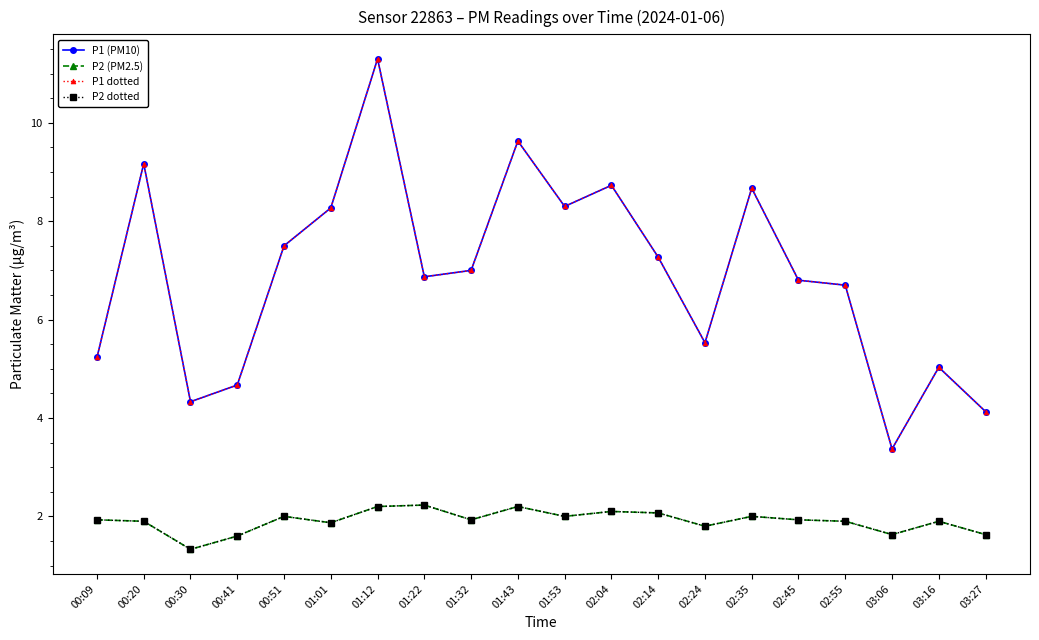

Rank the series by their maximum value, from lowest to highest.

P2 (PM2.5), P2 dotted, P1 (PM10), P1 dotted